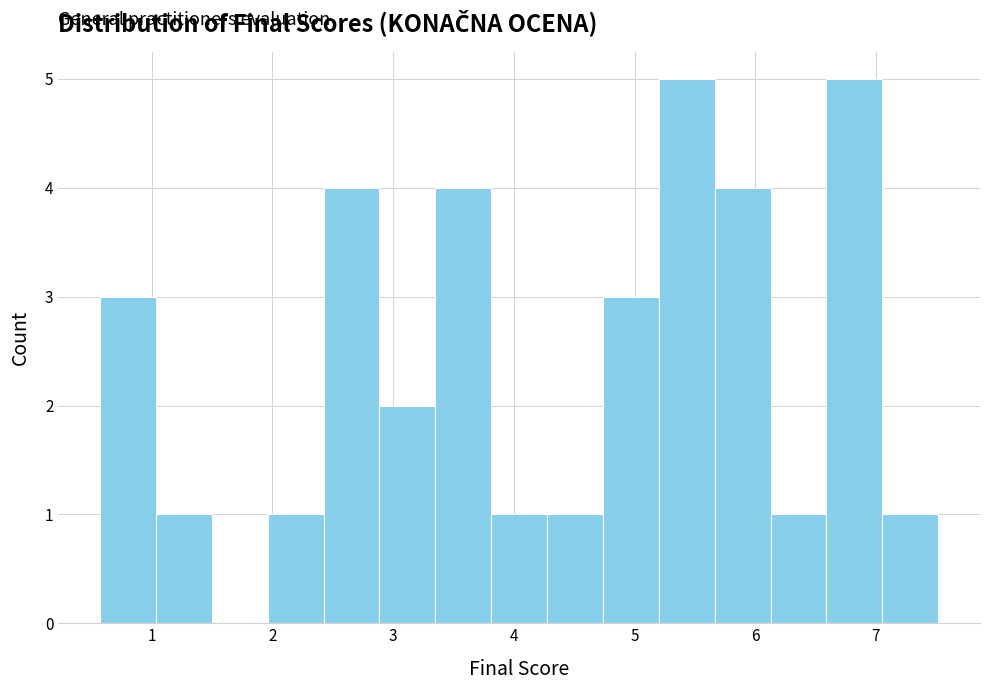

Reading left to right, list every bar in this chart as the range it spans on the x-axis followed by its height. Neither the bar edges nor the heights are printed on the chart, so give them approximately, as read against the axes.

0.6 to 1.0: 3
1.0 to 1.5: 1
1.5 to 2.0: 0
2.0 to 2.4: 1
2.4 to 2.9: 4
2.9 to 3.4: 2
3.4 to 3.8: 4
3.8 to 4.3: 1
4.3 to 4.7: 1
4.7 to 5.2: 3
5.2 to 5.7: 5
5.7 to 6.1: 4
6.1 to 6.6: 1
6.6 to 7.1: 5
7.1 to 7.5: 1